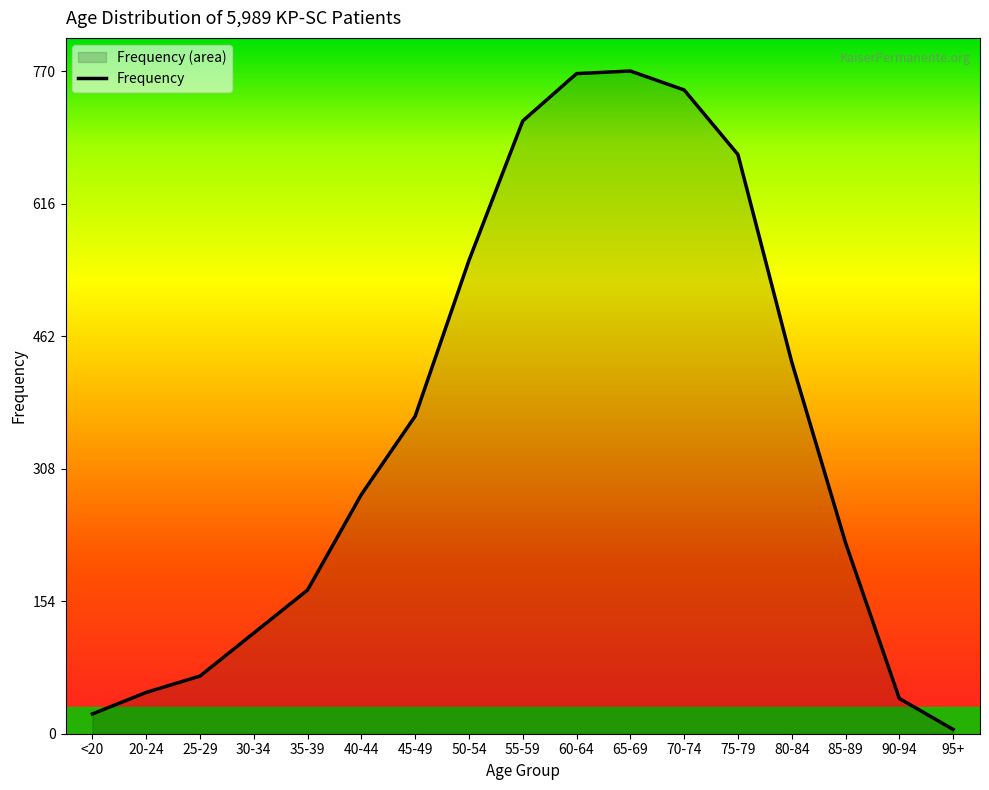

What is the change in value from 30-34 to 90-94?

-76